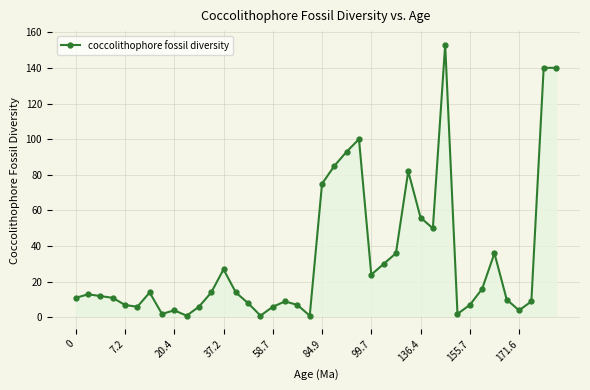

How many data points does each series have?

40